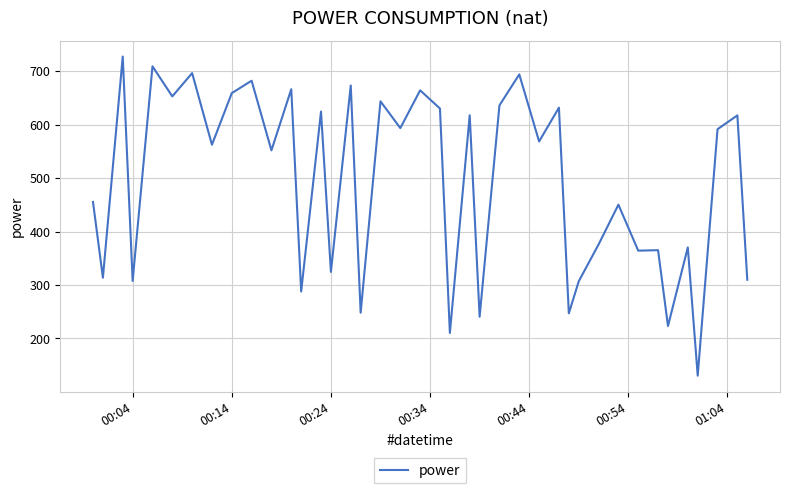

What is the difference between the maximum and minimum values?

597.3